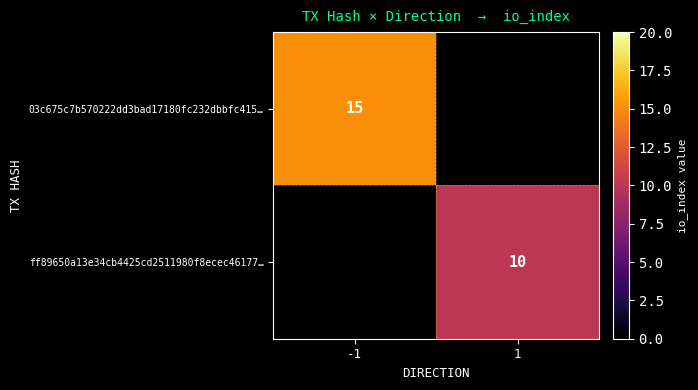

True or false: 03c675c7b570222dd3bad17180fc232dbbfc415… has a value of 26 at -1.

False